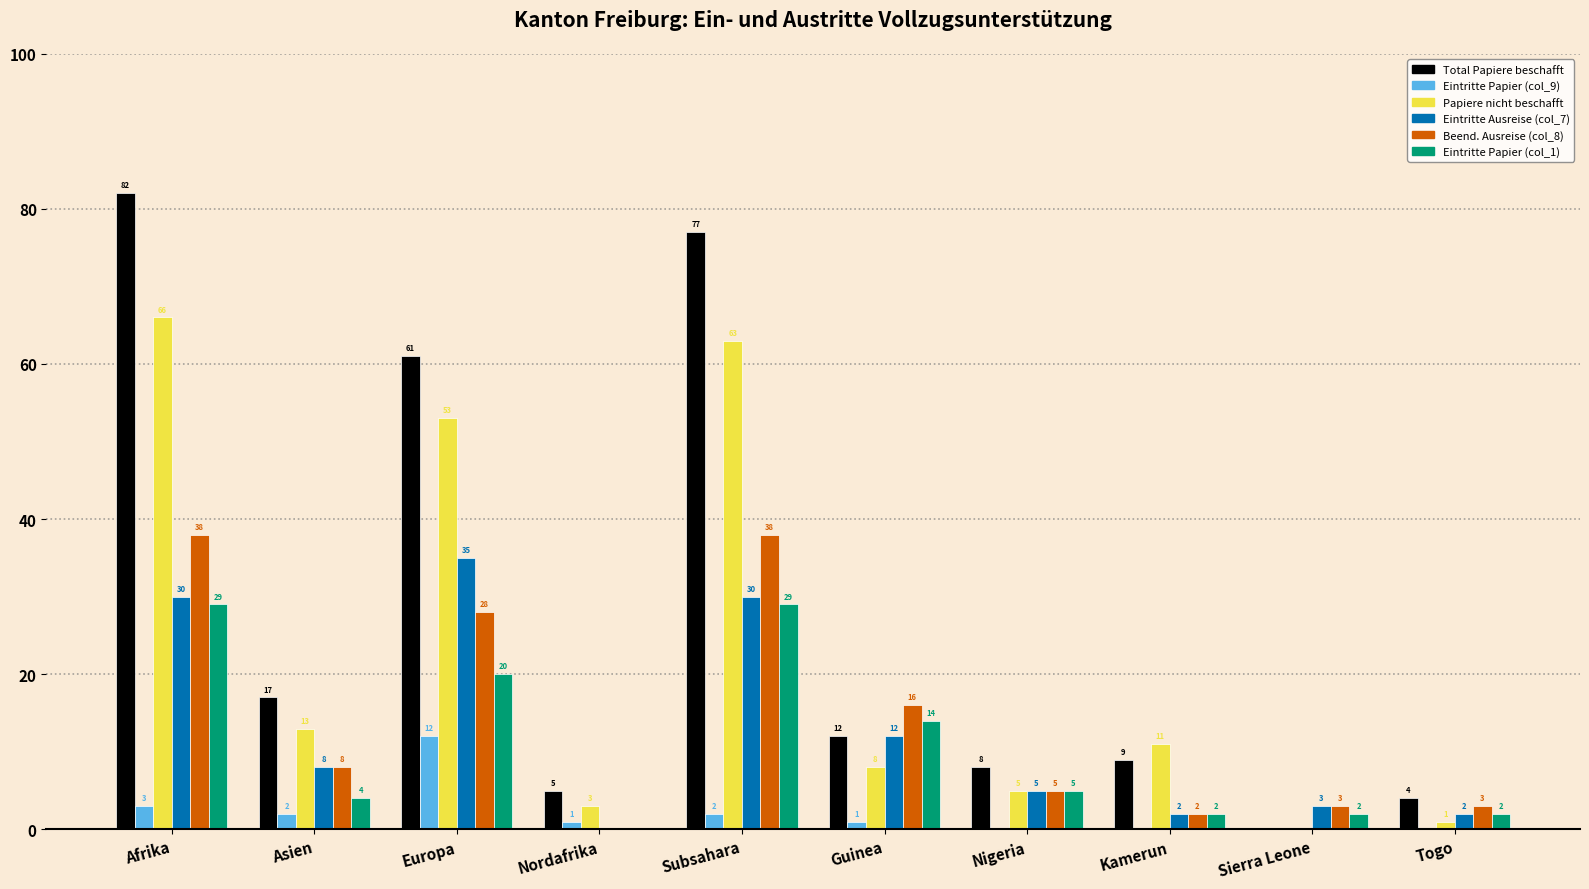

Does the chart contain stacked bars?

No